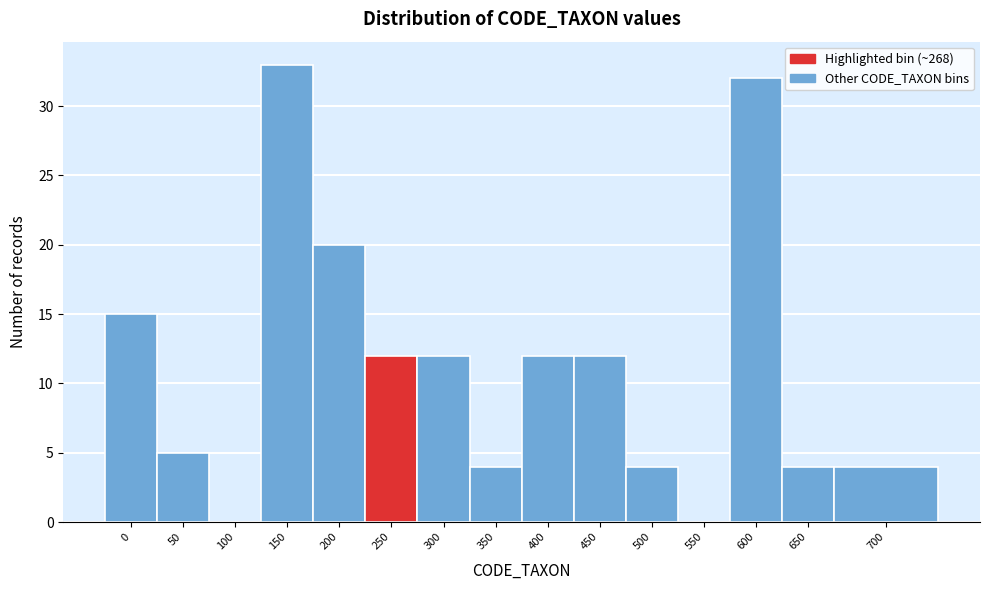

Reading right to left, extract all data points from this chart.

700=4	650=4	600=32	550=0	500=4	450=12	400=12	350=4	300=12	250=12	200=20	150=33	100=0	50=5	0=15